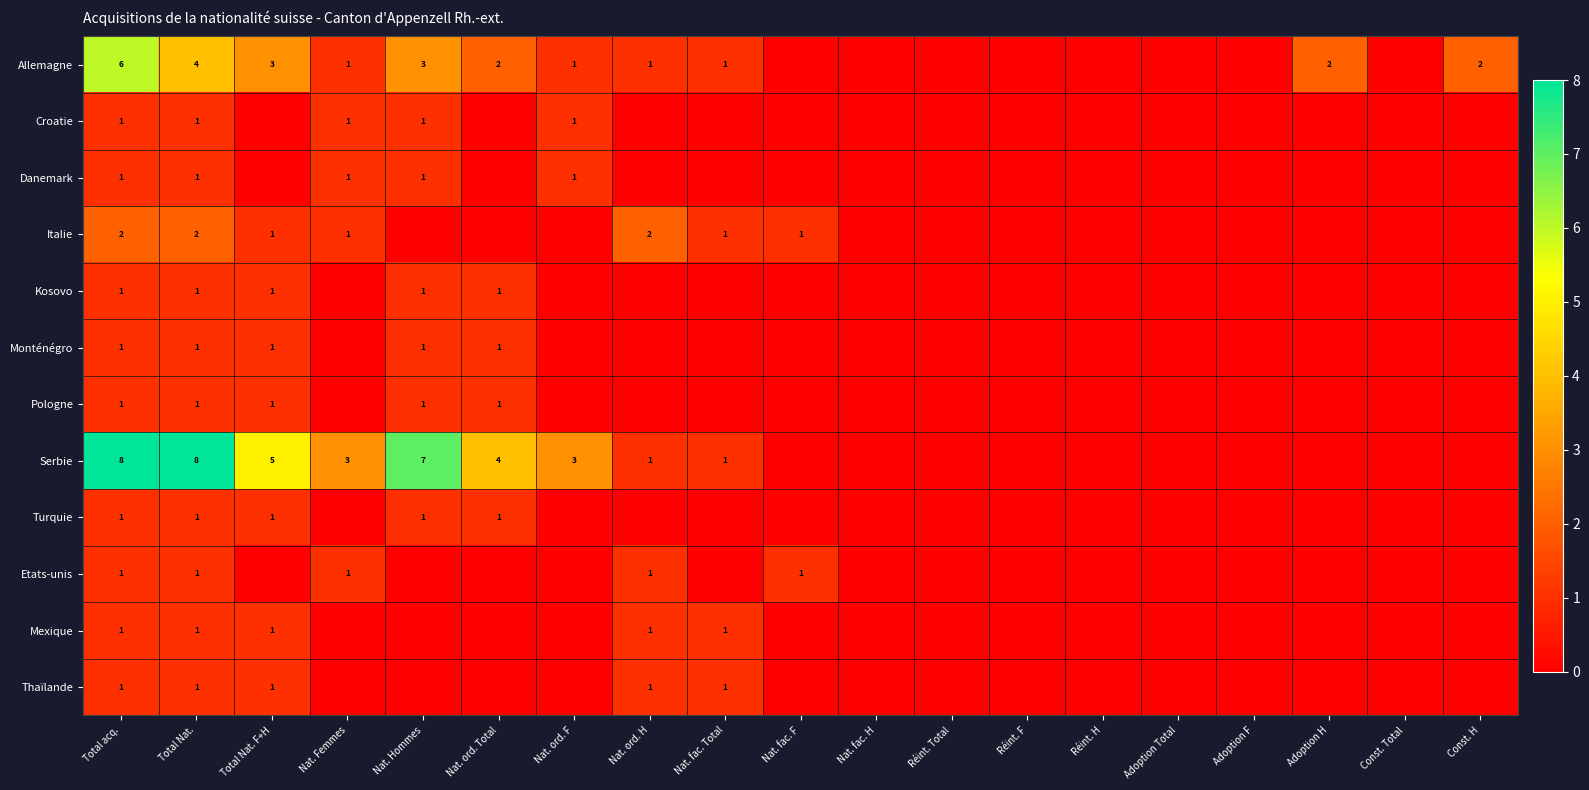

At which category is the sum across all series the highest?

Total acq.